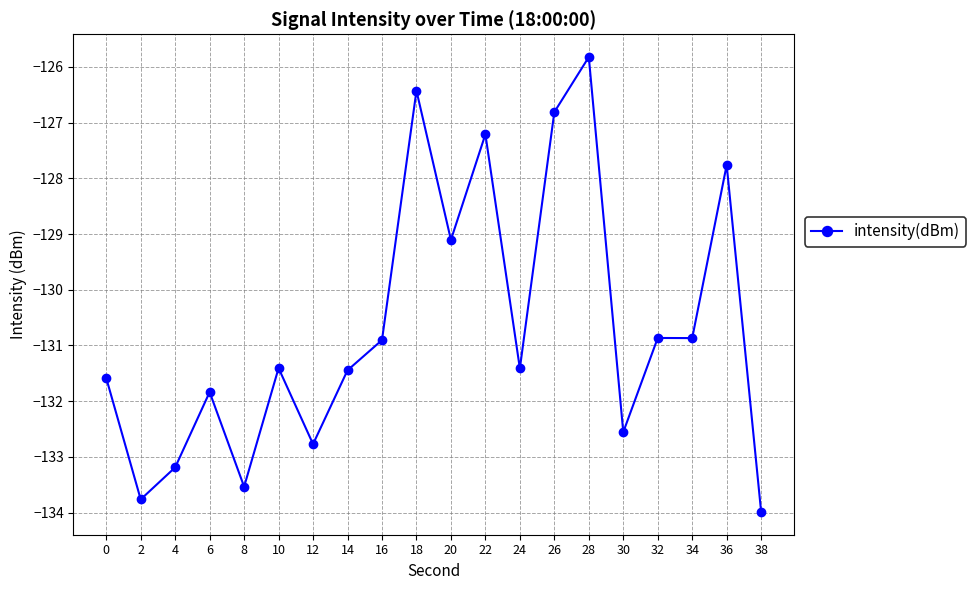

True or false: there are more than 1 points higher than both neighbors.

True